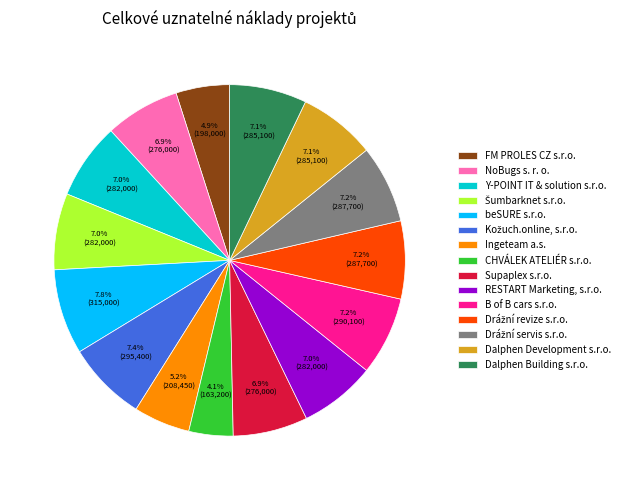

Is there a majority slice in this chart?

No